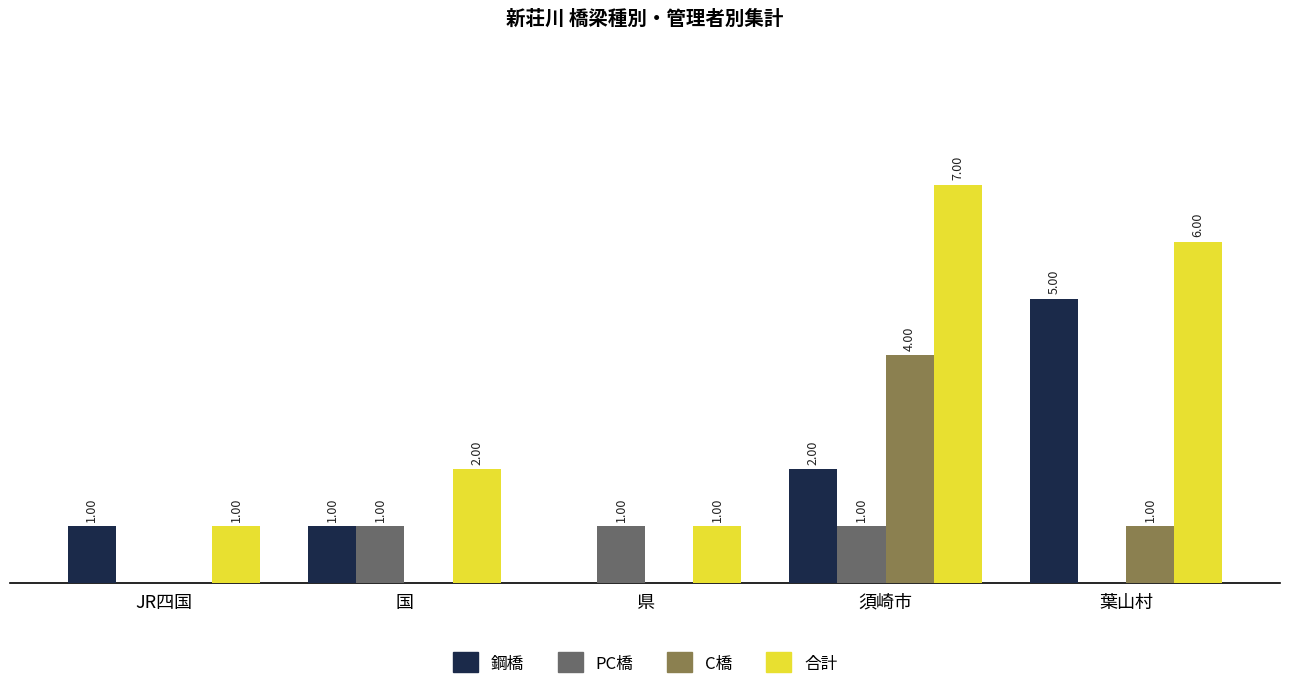

Where is 合計 nearest to the value 4?

国